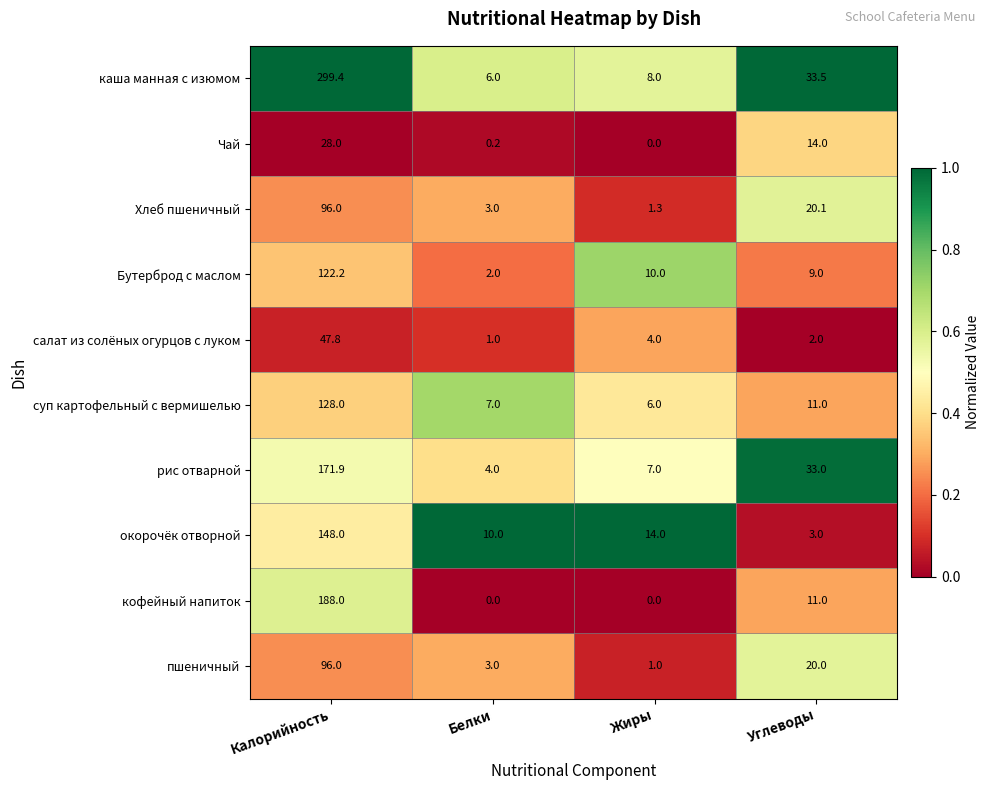

How many data points in Чай are less than 14?

2